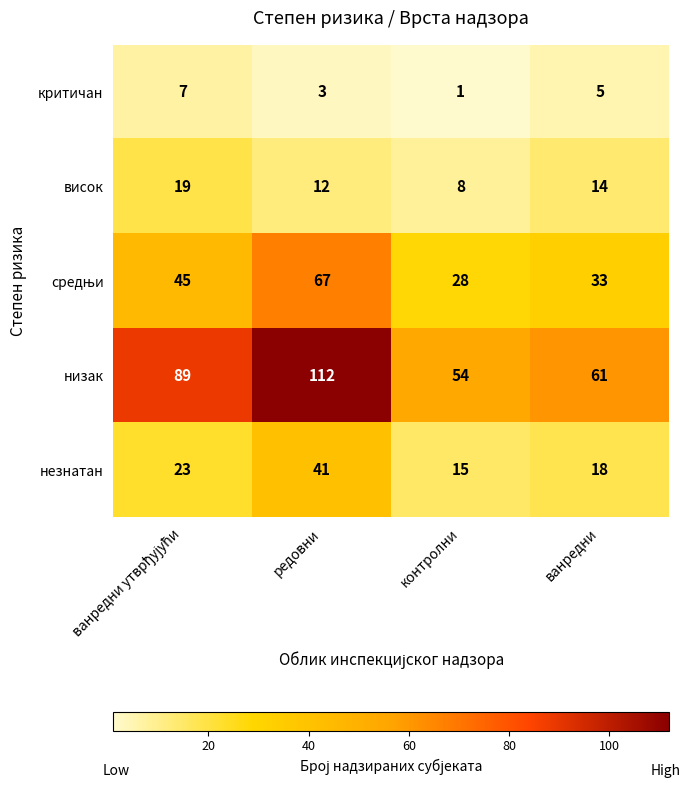

What is the total value across all series at редовни?

235